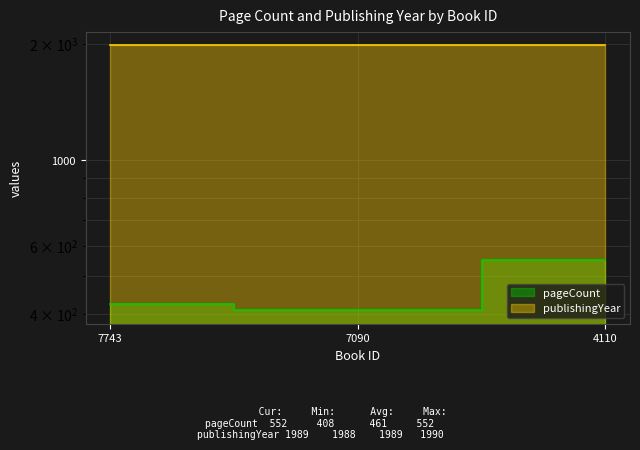

Reading right to left, list all the values displayed in this chart.

pageCount: 4110=552	7090=408	7743=424
publishingYear: 4110=1989	7090=1988	7743=1990